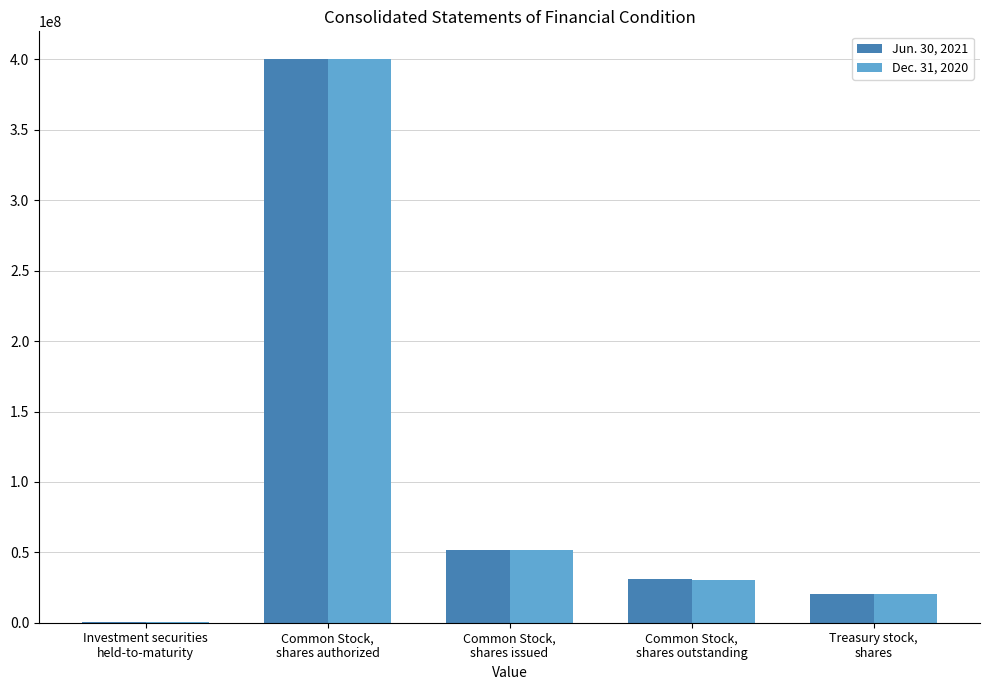

Does the chart contain stacked bars?

No